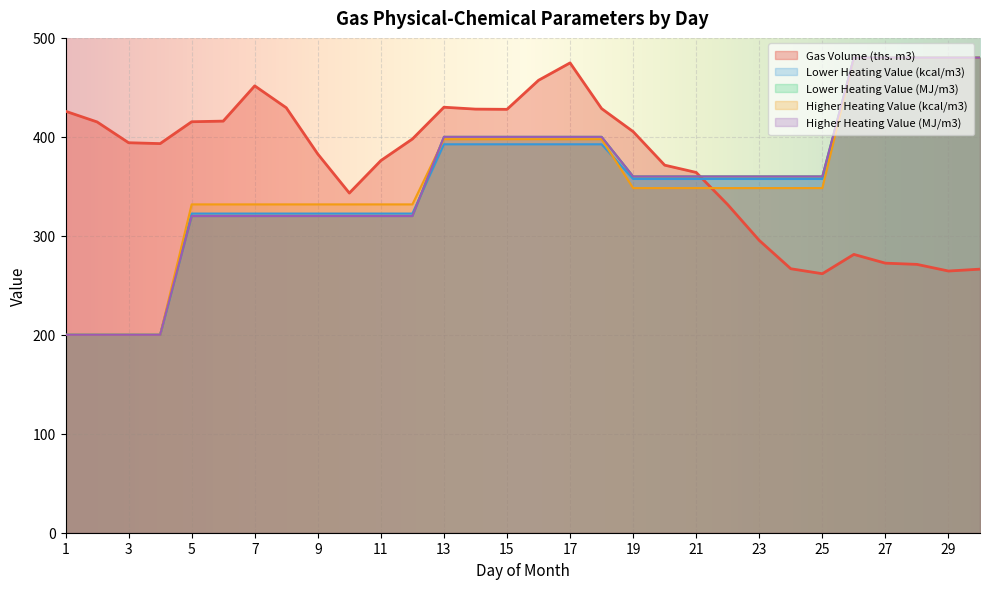

Which label corresponds to the largest value in the chart?

26